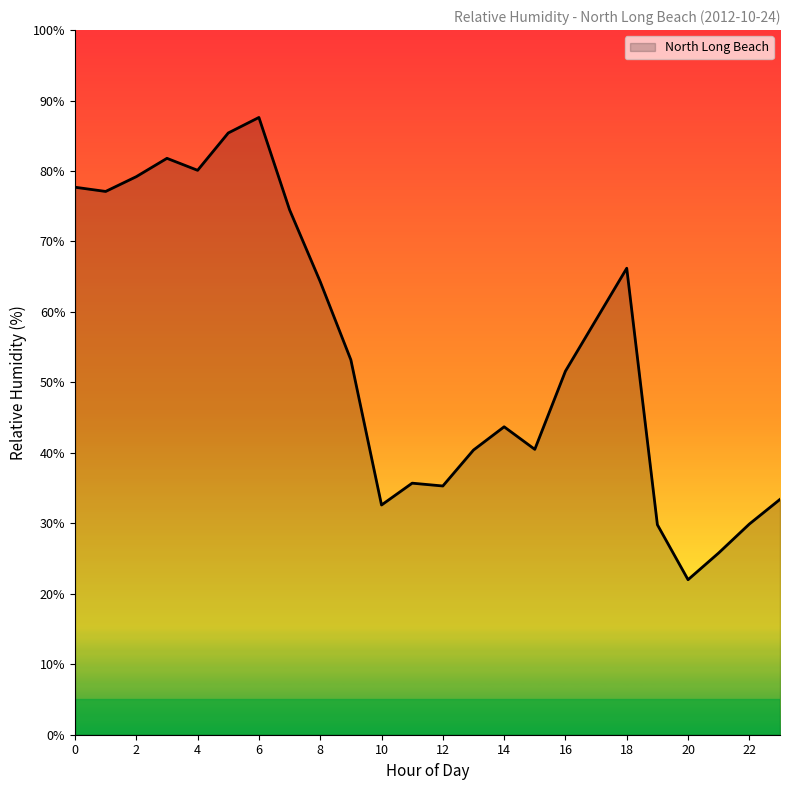

What is the greatest value displayed?

87.6